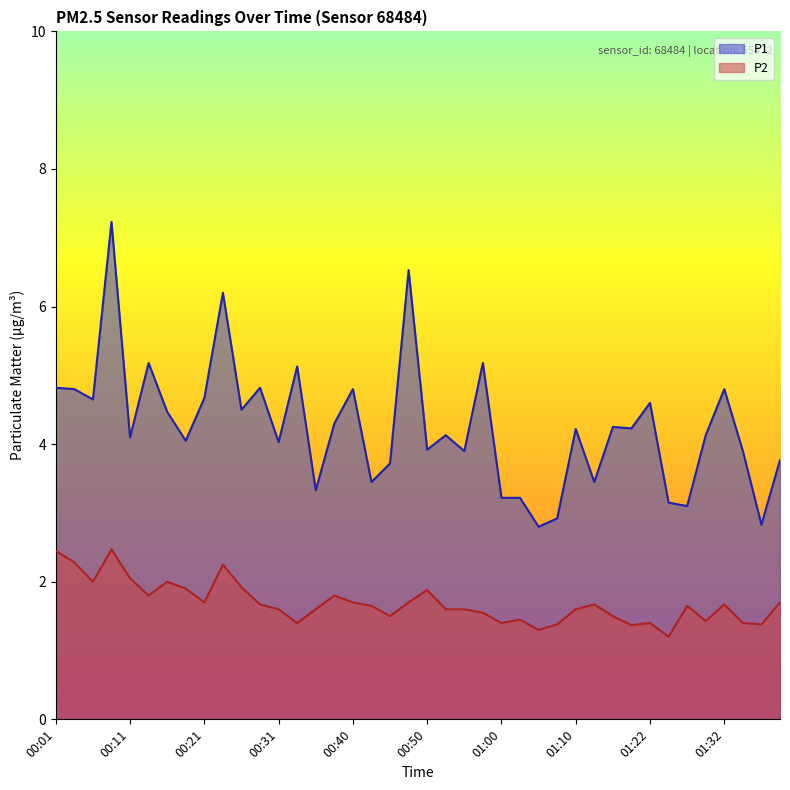

Which series changed the most between 00:40 and 01:10?

P1